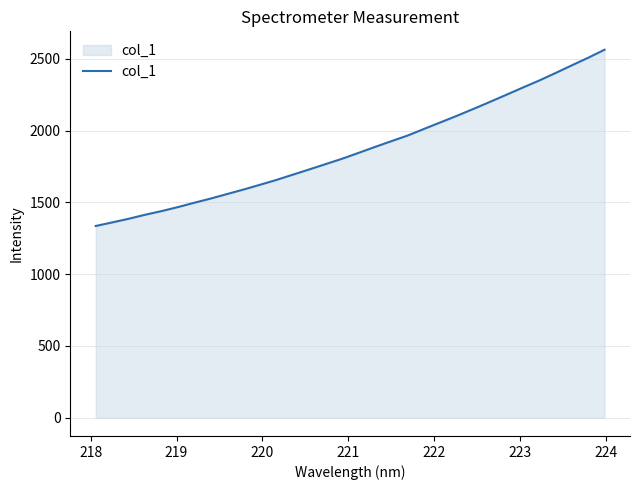

What is the greatest value displayed?

2563.4